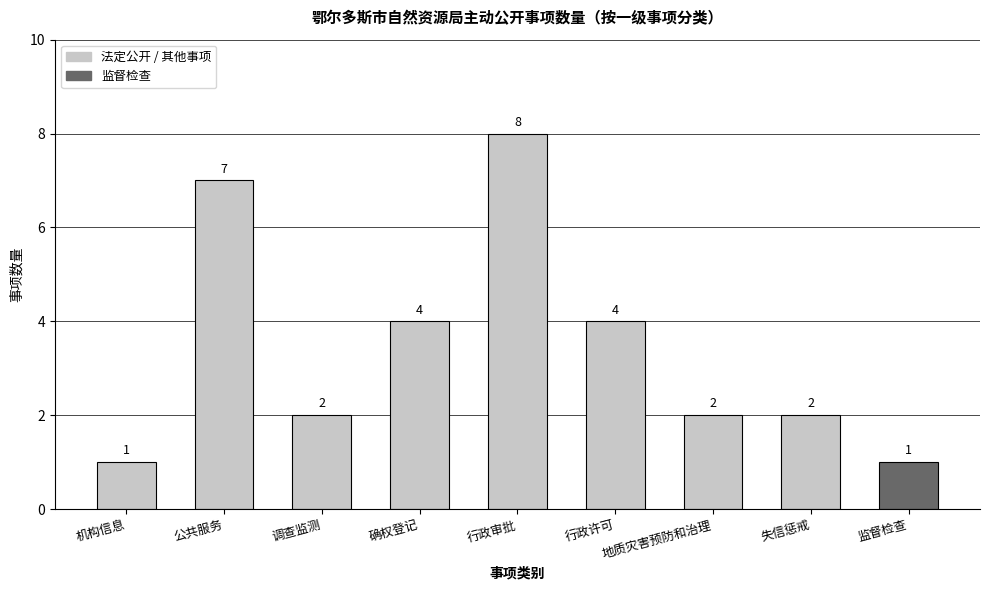

What value does the data have at 调查监测?

2